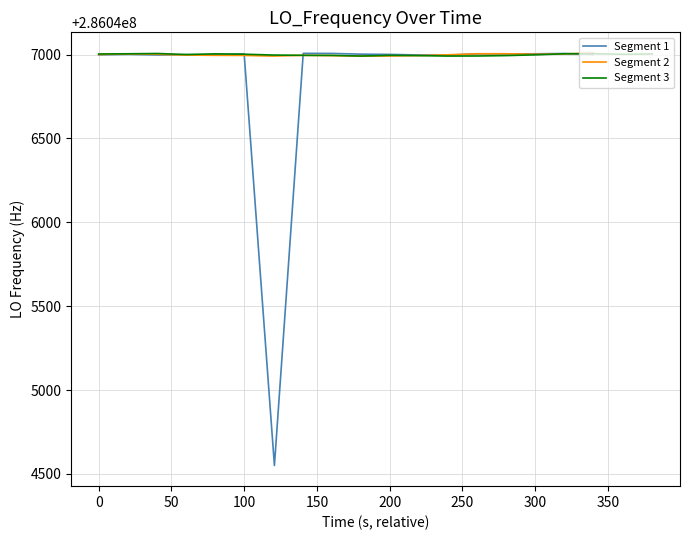

What is the highest value of the Segment 1 series?

286047006.9